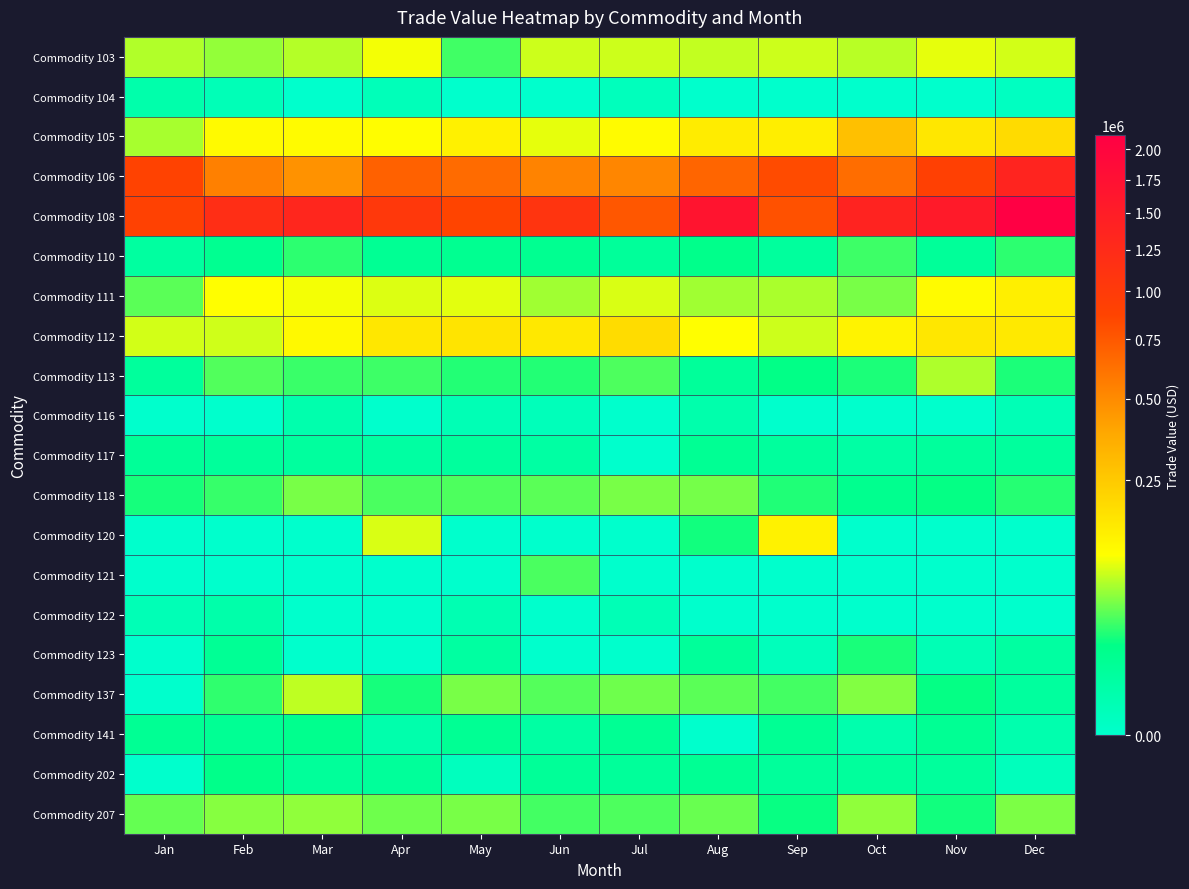

Reading left to right, what are all the values shown in this chart?

Commodity 103: Jan=69146	Feb=58341	Mar=71051	Apr=100180	May=32809	Jun=81201	Jul=80997	Aug=76638	Sep=81034	Oct=72039	Nov=93433	Dec=83242
Commodity 104: Jan=3168	Feb=913	Mar=0	Apr=756	May=0	Jun=0	Jul=501	Aug=0	Sep=0	Oct=0	Nov=0	Dec=203
Commodity 105: Jan=65042	Feb=114849	Mar=111703	Apr=107291	May=133468	Jun=92327	Jul=111239	Aug=146530	Sep=140904	Oct=284543	Nov=161273	Dec=194645
Commodity 106: Jan=895706	Feb=547660	Mar=468981	Apr=701537	May=648588	Jun=533653	Jul=519524	Aug=679303	Sep=825424	Oct=634986	Nov=920652	Dec=1355918
Commodity 108: Jan=903255	Feb=1189497	Mar=1325166	Apr=1031319	May=867232	Jun=1096579	Jul=755164	Aug=1664797	Sep=788334	Oct=1380476	Nov=1554152	Dec=2121800
Commodity 110: Jan=6123	Feb=12976	Mar=28211	Apr=11140	May=13013	Jun=12799	Jul=8624	Aug=16779	Sep=7007	Oct=31594	Nov=9031	Dec=27687
Commodity 111: Jan=39484	Feb=106716	Mar=99378	Apr=88489	May=90873	Jun=62507	Jul=87233	Aug=63254	Sep=67585	Oct=49564	Nov=113873	Dec=139282
Commodity 112: Jan=83831	Feb=82308	Mar=117376	Apr=160597	May=167618	Jun=156474	Jul=191121	Aug=106015	Sep=80545	Oct=130217	Nov=157785	Dec=155092
Commodity 113: Jan=7541	Feb=36986	Mar=30891	Apr=31506	May=25842	Jun=25651	Jul=36333	Aug=8471	Sep=18648	Oct=24139	Nov=67865	Dec=24316
Commodity 116: Jan=0	Feb=0	Mar=2486	Apr=0	May=1196	Jun=700	Jul=0	Aug=2739	Sep=0	Oct=0	Nov=0	Dec=1090
Commodity 117: Jan=9388	Feb=8386	Mar=6838	Apr=5705	May=7095	Jun=5239	Jul=0	Aug=11076	Sep=7267	Oct=4778	Nov=7686	Dec=7037
Commodity 118: Jan=22488	Feb=30334	Mar=48910	Apr=35358	May=36534	Jun=40211	Jul=49009	Aug=47671	Sep=25103	Oct=13783	Nov=19459	Dec=26225
Commodity 120: Jan=0	Feb=0	Mar=0	Apr=87192	May=0	Jun=0	Jul=0	Aug=22091	Sep=132706	Oct=0	Nov=0	Dec=0
Commodity 121: Jan=0	Feb=0	Mar=0	Apr=0	May=0	Jun=35624	Jul=0	Aug=0	Sep=0	Oct=0	Nov=0	Dec=0
Commodity 122: Jan=1039	Feb=3193	Mar=0	Apr=0	May=1702	Jun=0	Jul=1051	Aug=0	Sep=0	Oct=0	Nov=0	Dec=0
Commodity 123: Jan=0	Feb=10515	Mar=0	Apr=0	May=5964	Jun=0	Jul=0	Aug=8696	Sep=582	Oct=23522	Nov=1228	Dec=5998
Commodity 137: Jan=0	Feb=28791	Mar=74917	Apr=22772	May=48617	Jun=37876	Jul=46050	Aug=39512	Sep=33465	Oct=51974	Nov=19343	Dec=6760
Commodity 141: Jan=11646	Feb=11646	Mar=14323	Apr=2617	May=11646	Jun=5194	Jul=11646	Aug=0	Sep=11059	Oct=2465	Nov=11059	Dec=2351
Commodity 202: Jan=0	Feb=17273	Mar=8636	Apr=8772	May=352	Jun=9184	Jul=8654	Aug=11052	Sep=8273	Oct=7678	Nov=7756	Dec=491
Commodity 207: Jan=42865	Feb=53271	Mar=56467	Apr=45501	May=49446	Jun=33170	Jul=35965	Aug=44301	Sep=19851	Oct=56920	Nov=22208	Dec=50537